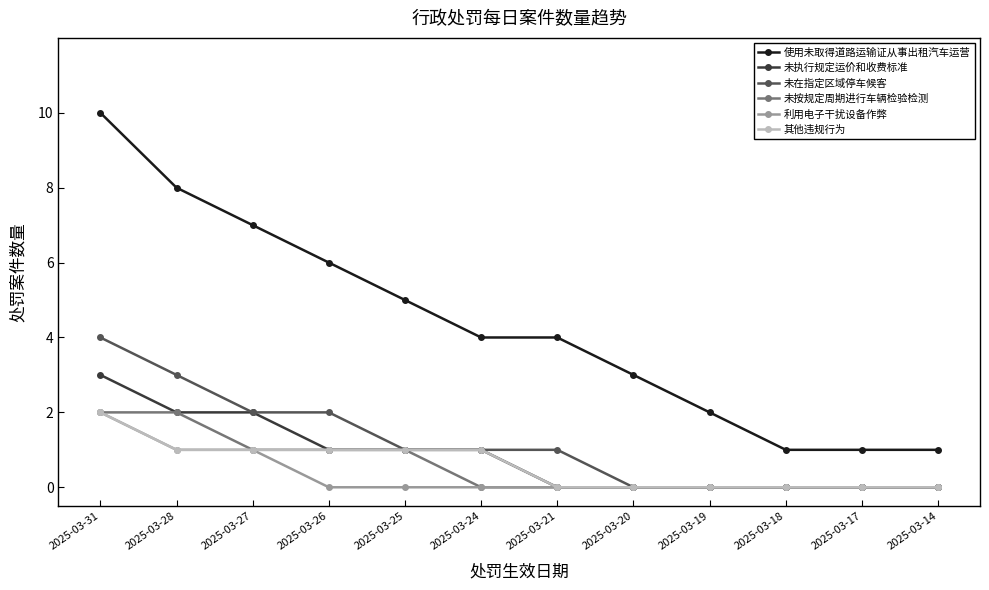

Does the chart display data point markers on the line(s)?

Yes